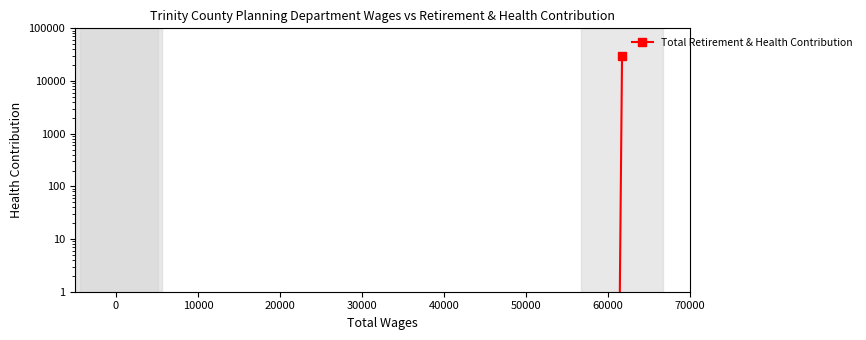

Reading left to right, extract all data points from this chart.

29676	0	0	0	0	0	0	0